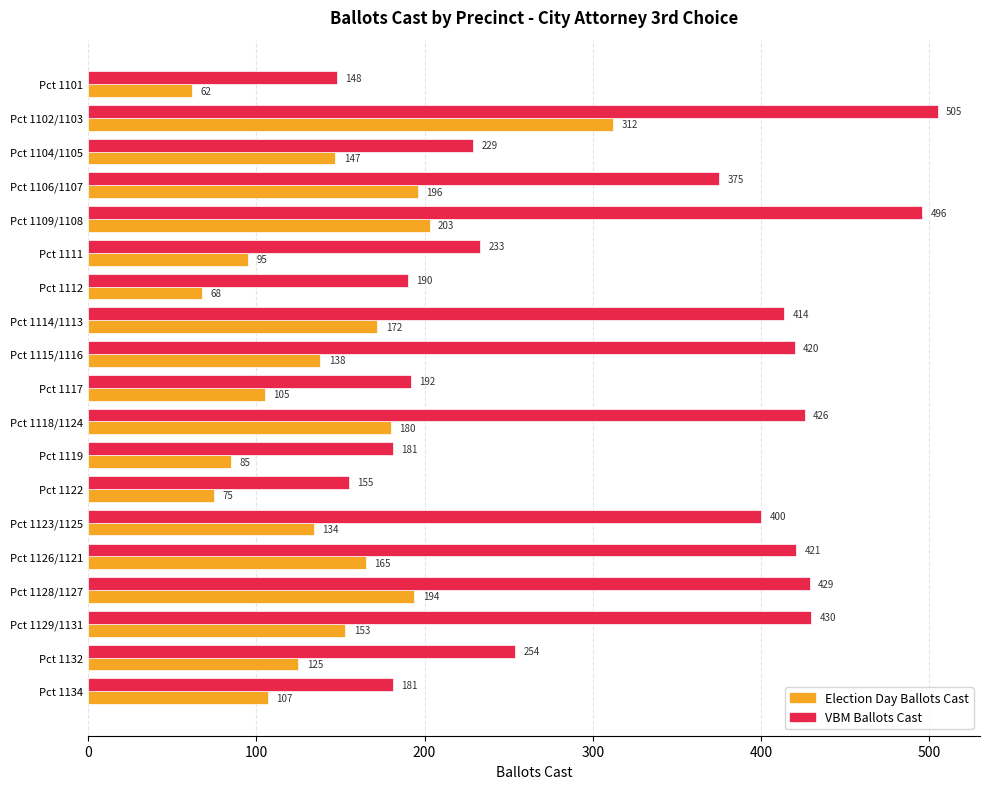

Is the value of Election Day Ballots Cast at Pct 1123/1125 greater than the value of VBM Ballots Cast at Pct 1112?

No